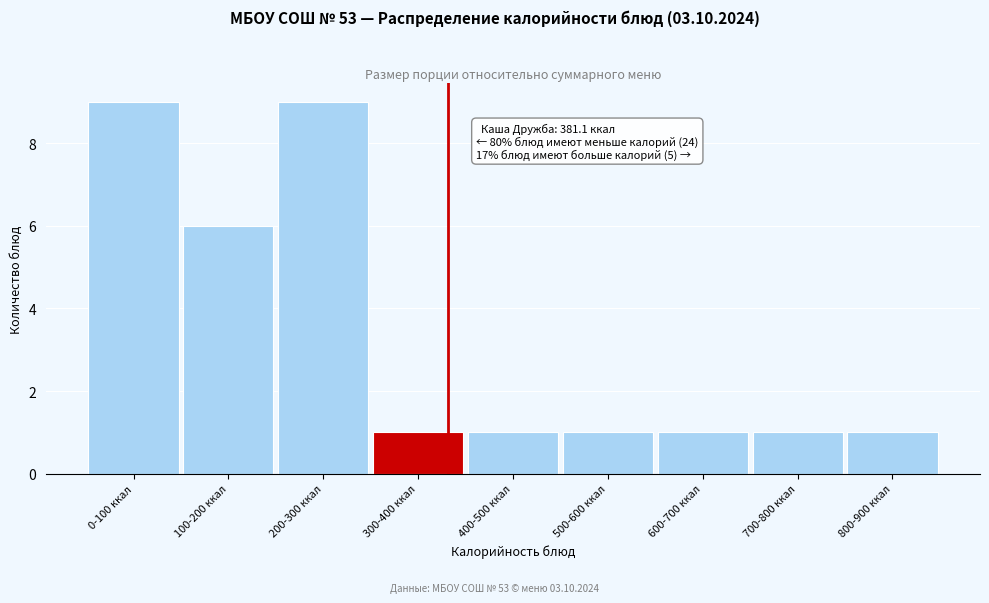

Reading left to right, list all the values displayed in this chart.

9	6	9	1	1	1	1	1	1